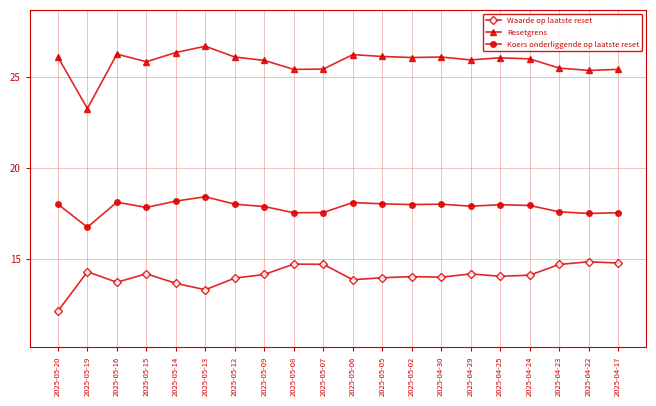

What is the difference between the maximum and minimum values in the Waarde op laatste reset series?

2.7